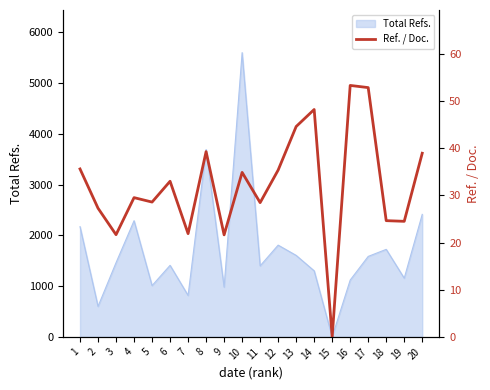

Which label corresponds to the smallest value in the chart?

15